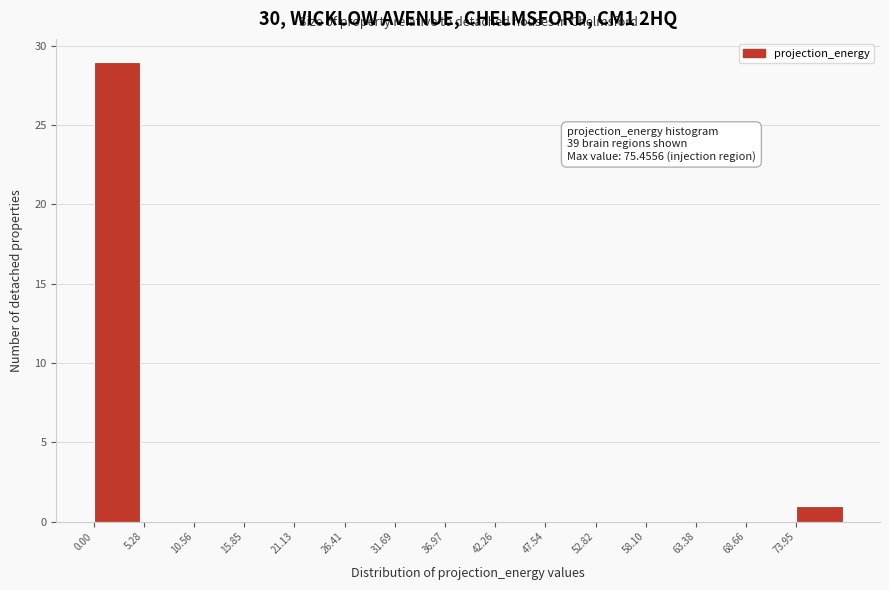

Over which range of the x-axis is the bar tallest?

0 to 5